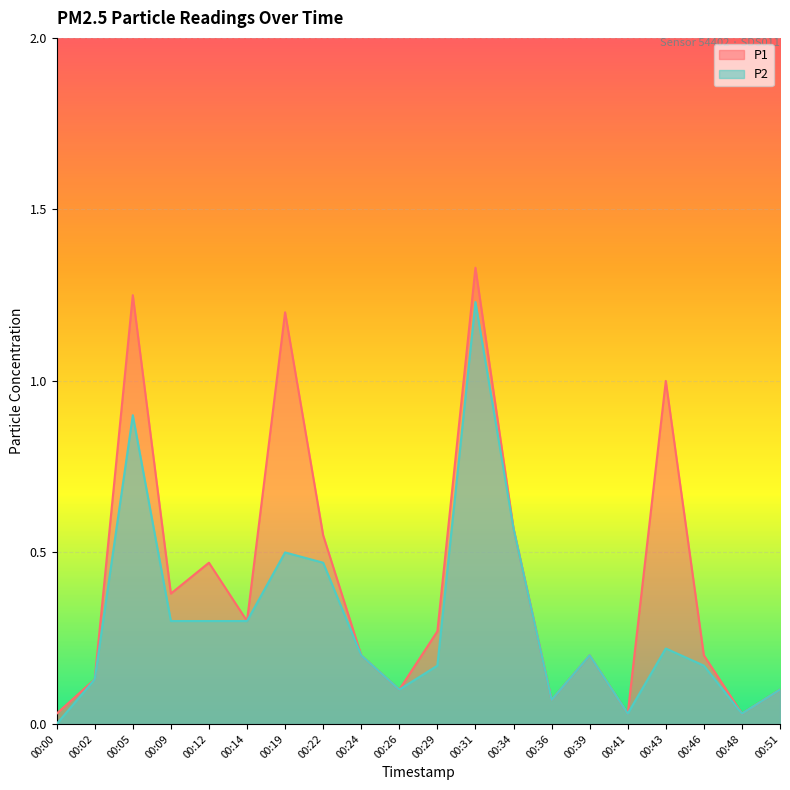

Read the P1 value at 00:05.

1.2